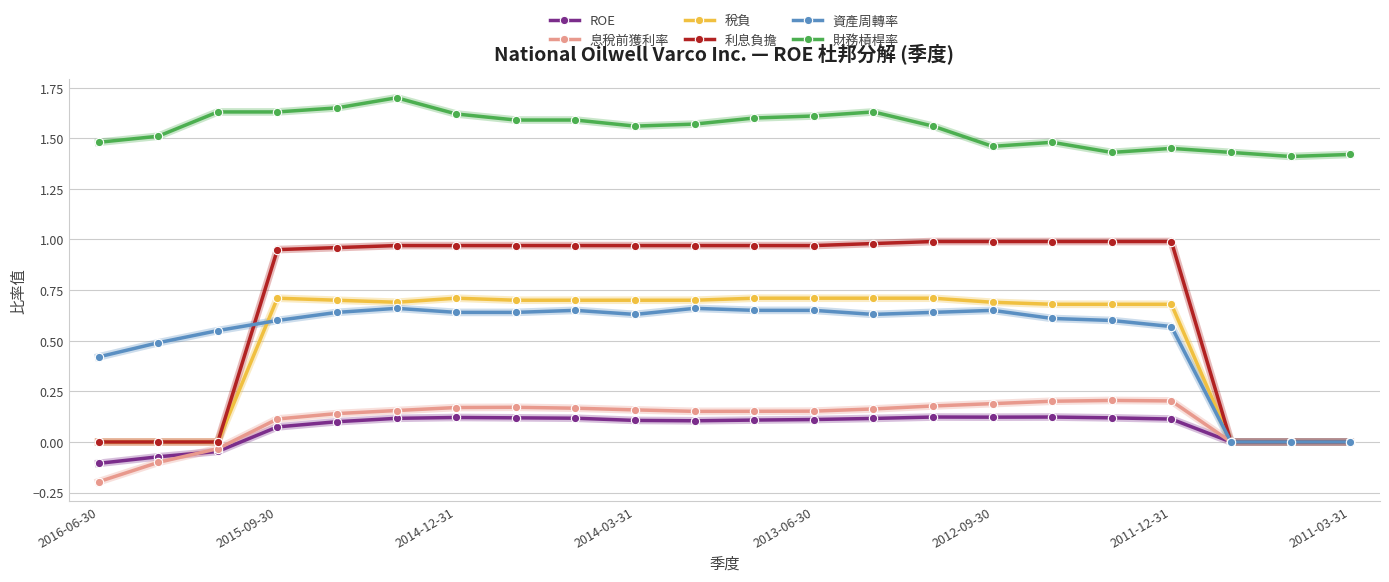

Which series has the largest range (max minus min)?

利息負擔